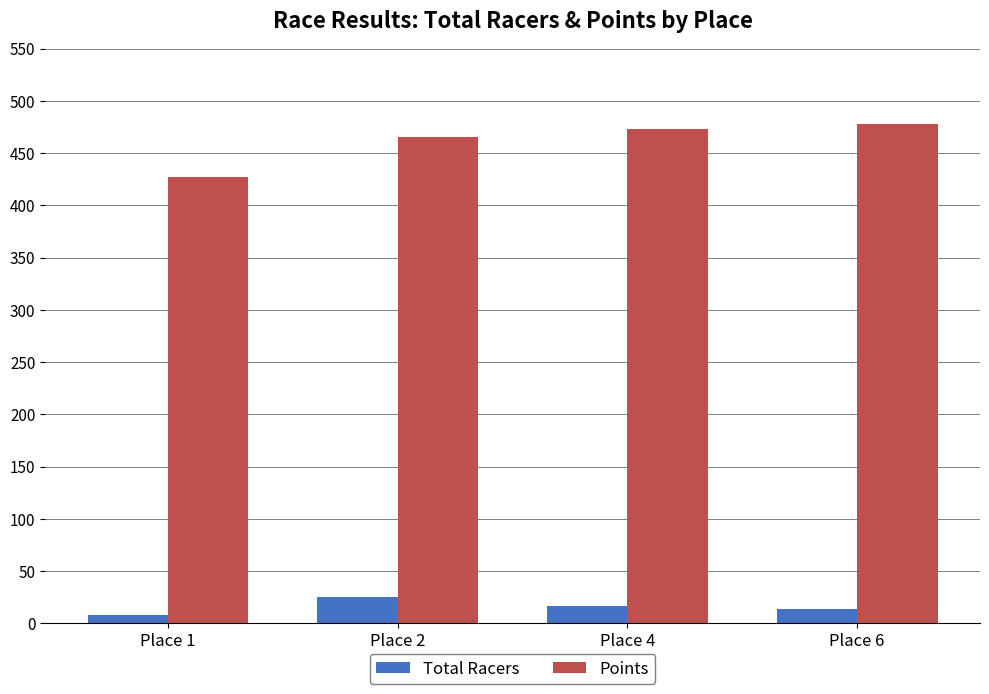

How many Total Racers values are between 14 and 25?

3